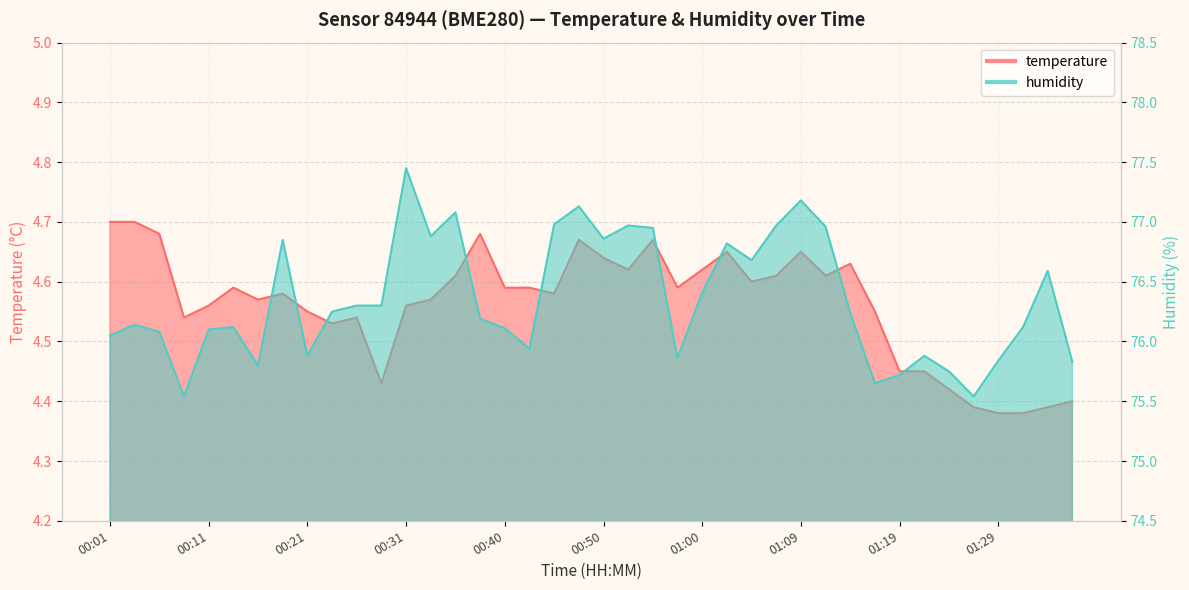

How many lines are shown in the chart?

2